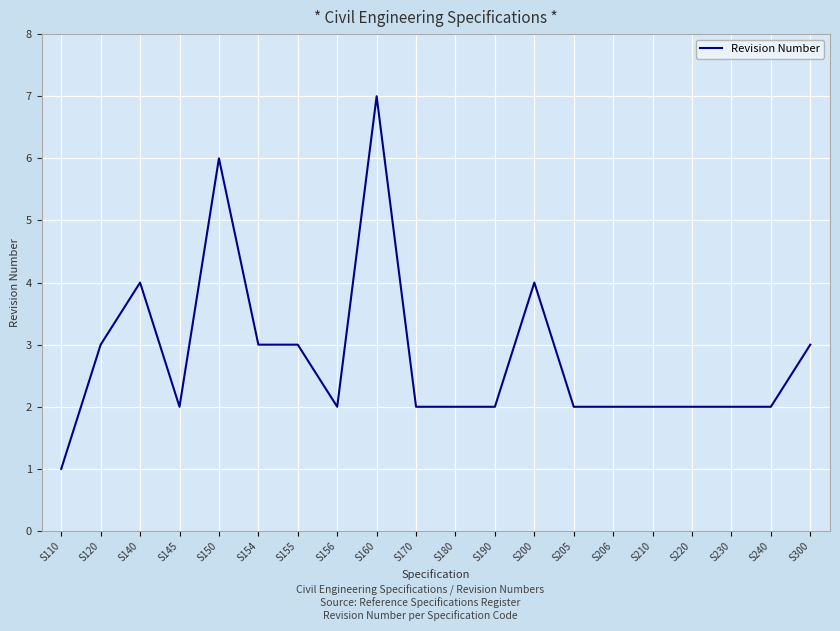

At which category does the chart reach its peak across all series?

S160